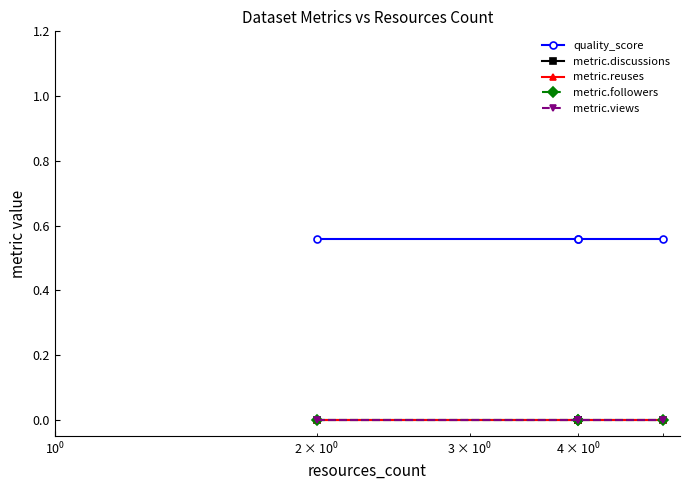

The metric.reuses series shows 0.0 at $\mathdefault{10^{0}}$. True or false?

True